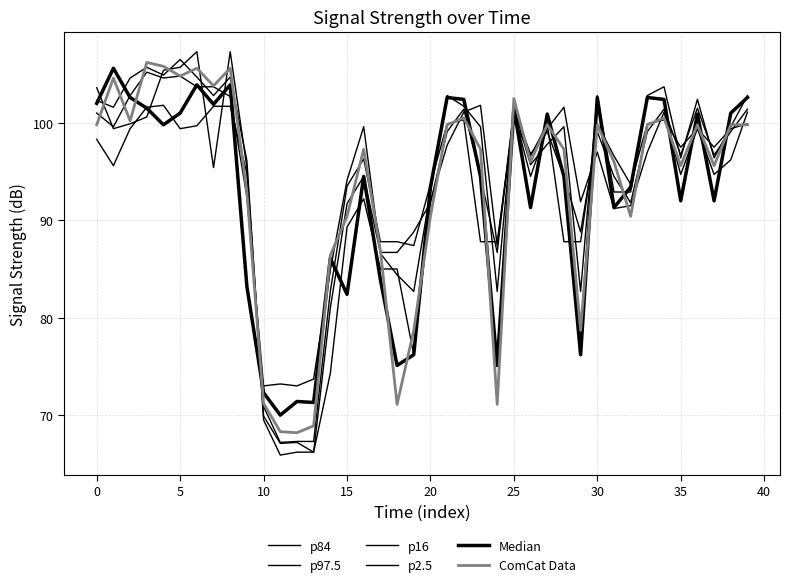

What is the difference between the maximum and second lowest values in the Median series?

34.3